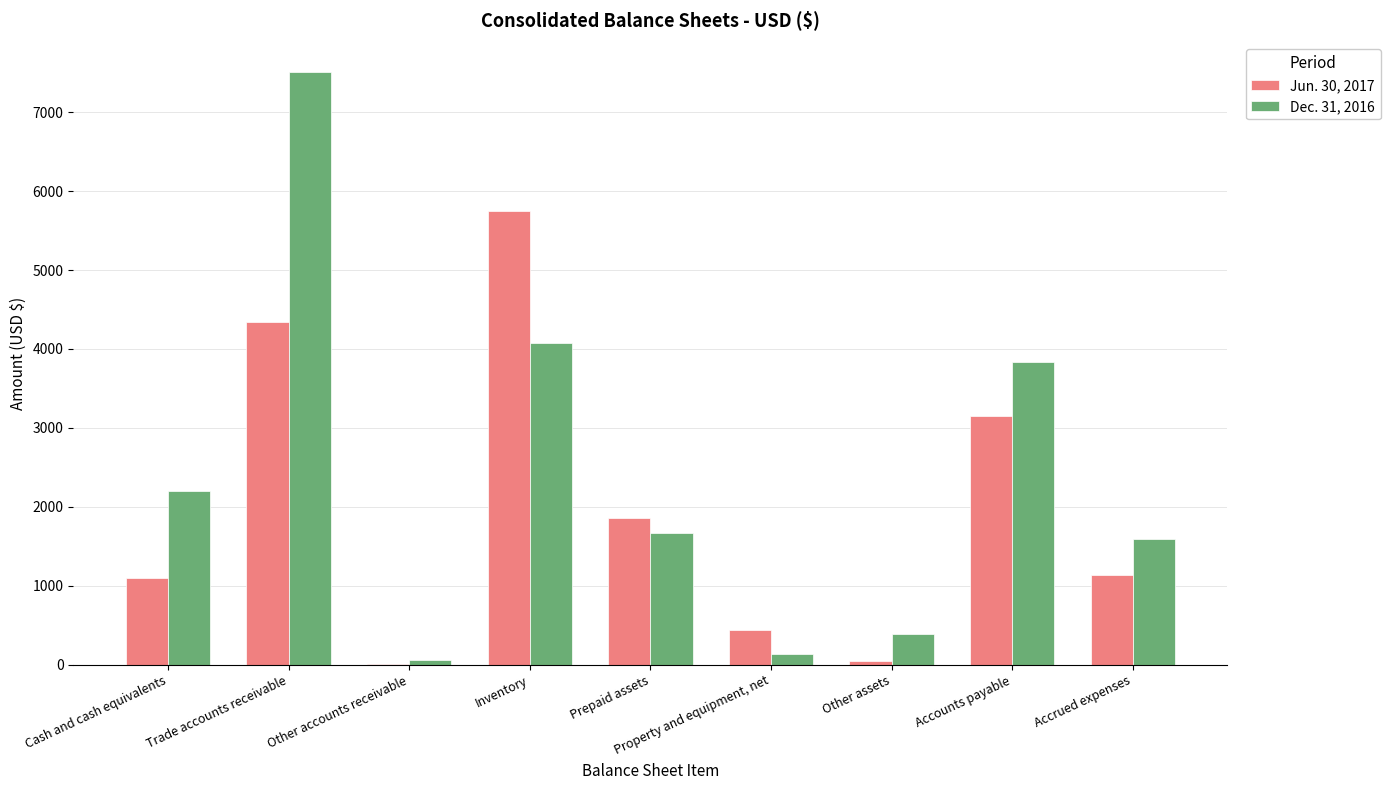

At which category is the sum across all series the highest?

Trade accounts receivable